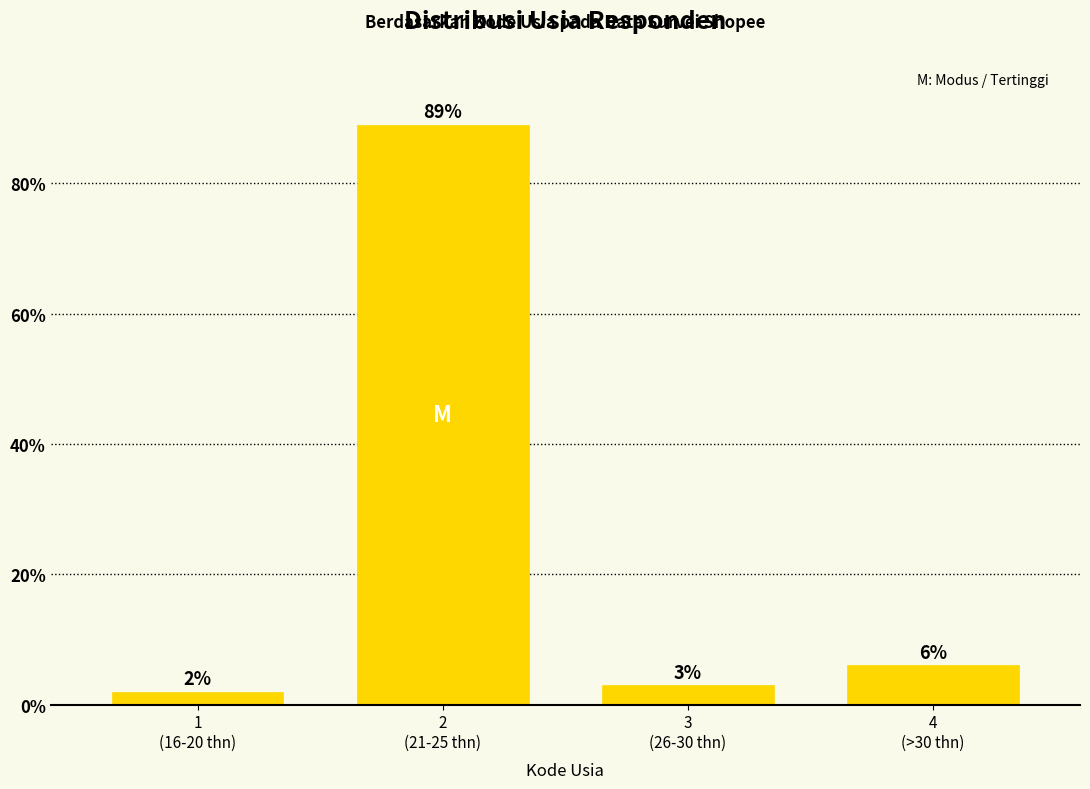

Reading left to right, extract all data points from this chart.

2	89	3	6